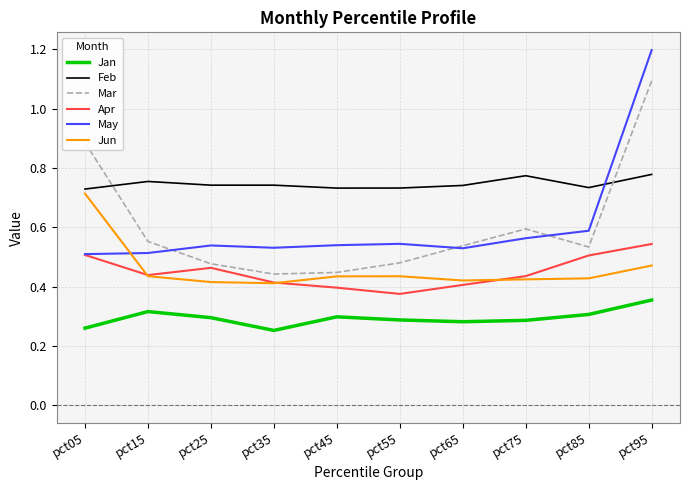

Where do Mar and Feb first cross each other?

pct05 and pct15